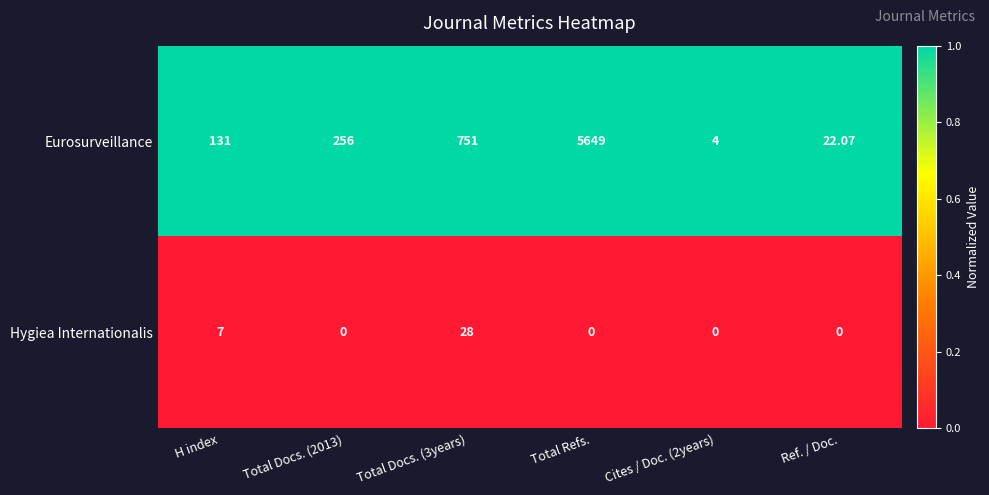

Which series changed the most between H index and Total Refs.?

Eurosurveillance